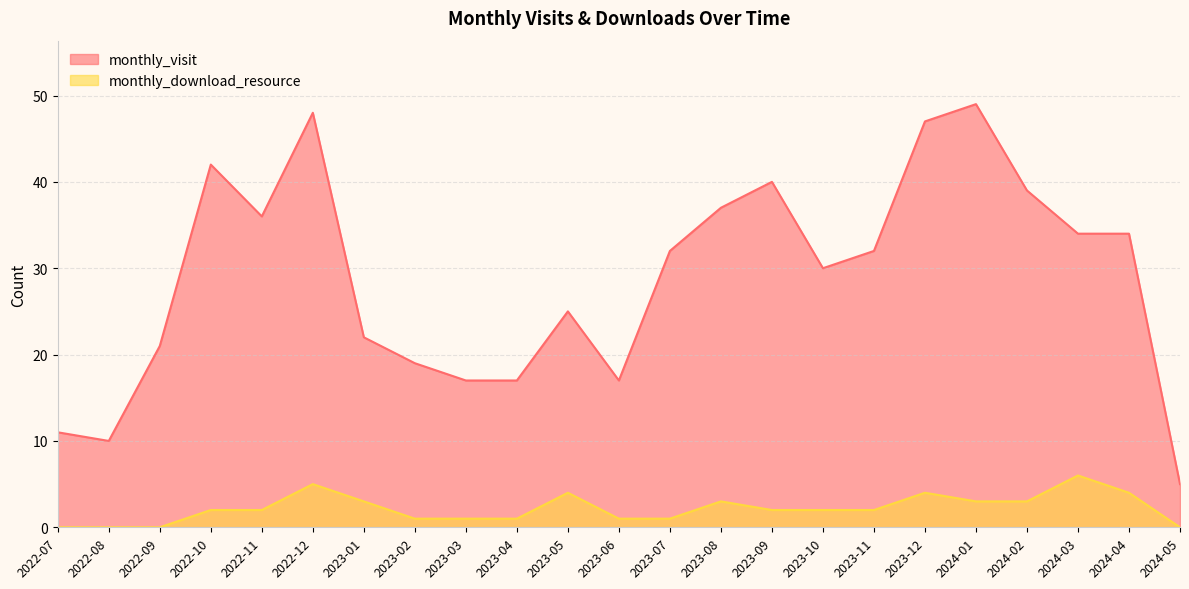

Which series has the widest spread of values?

monthly_visit